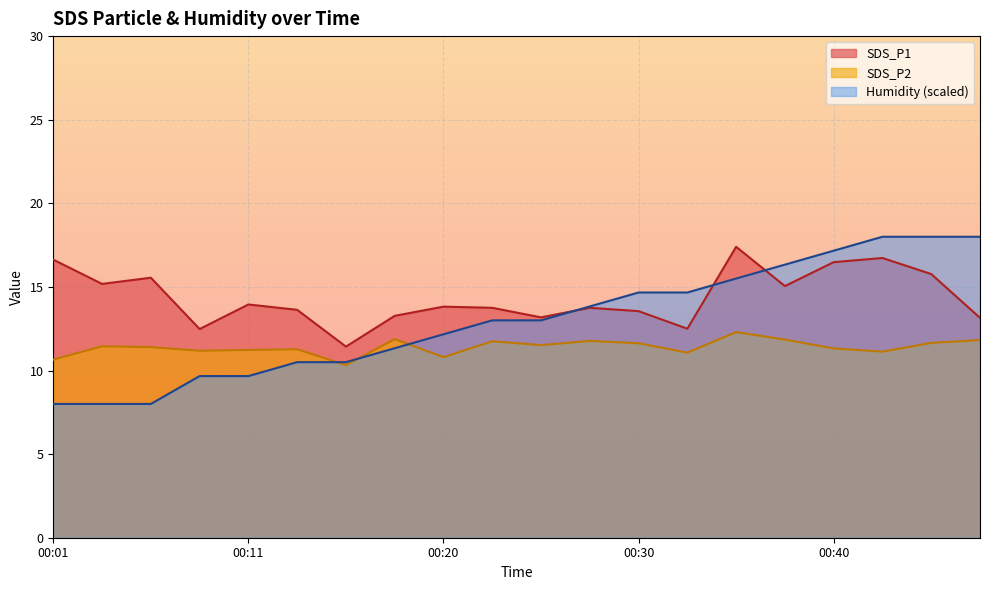

How many interior local valleys does the SDS_P1 series have?

6